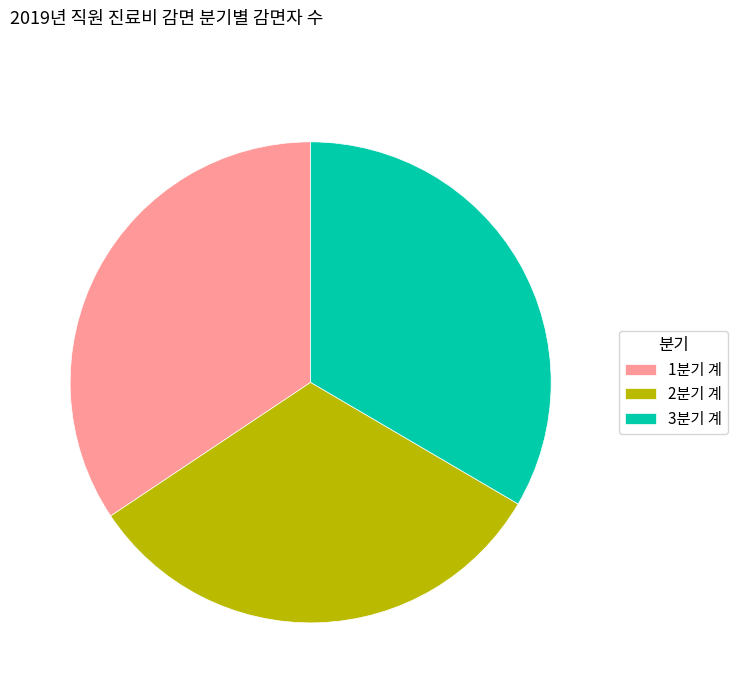

How many slices are in this pie chart?

3